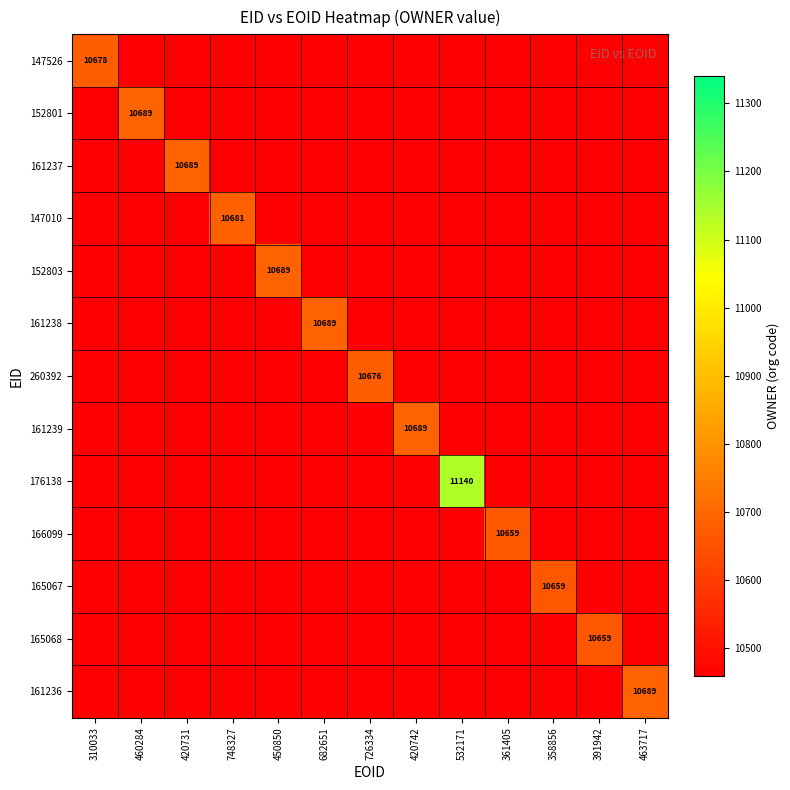

Is it true that 147526 equals 10678 at 310033?

True